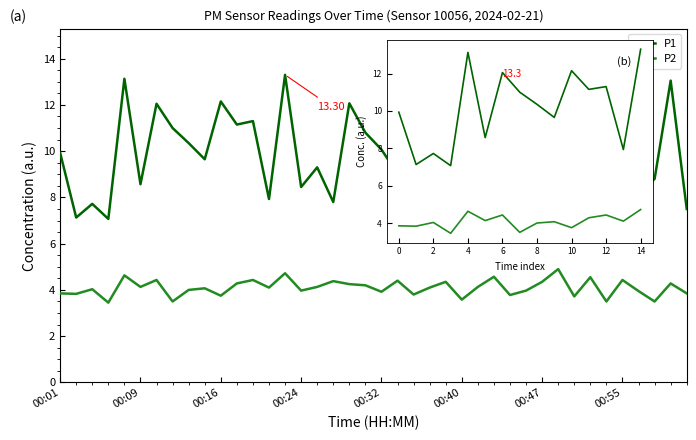

What is the sum of the P1 values at 12 and 2?

19.0